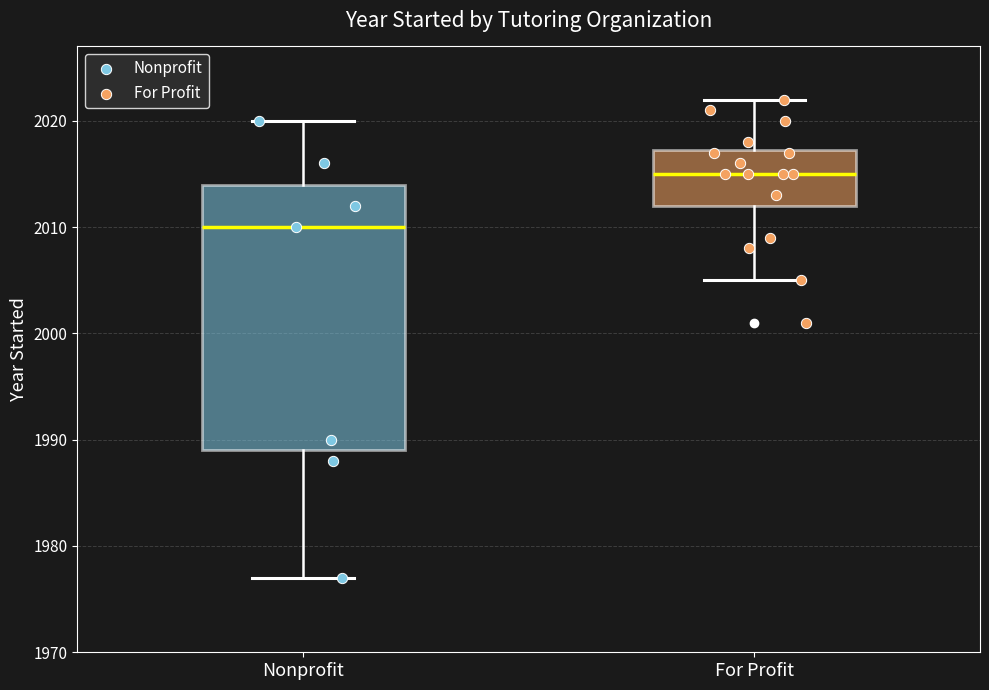

Where does the lower whisker of the box for For Profit end on the y-axis? The values are not printed on the chart, so give them approximately, as read against the axis.

2005